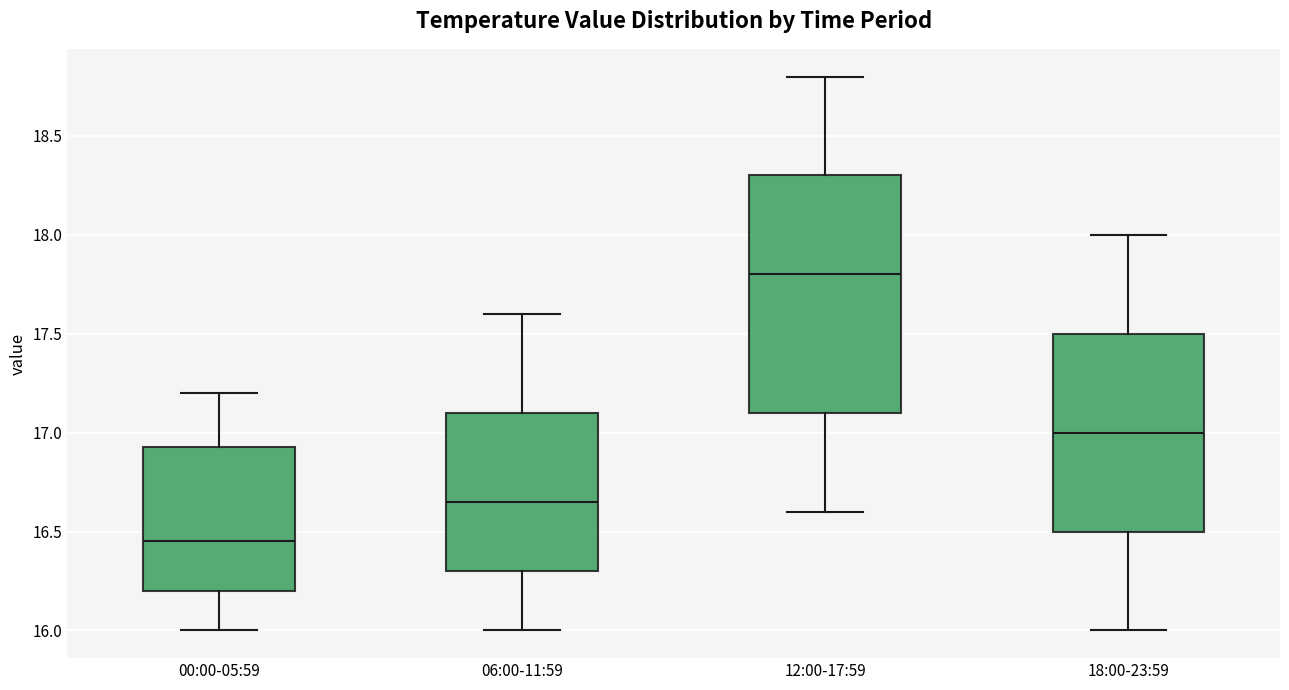

Which box is the tallest, from its lower edge to its upper edge?

12:00-17:59